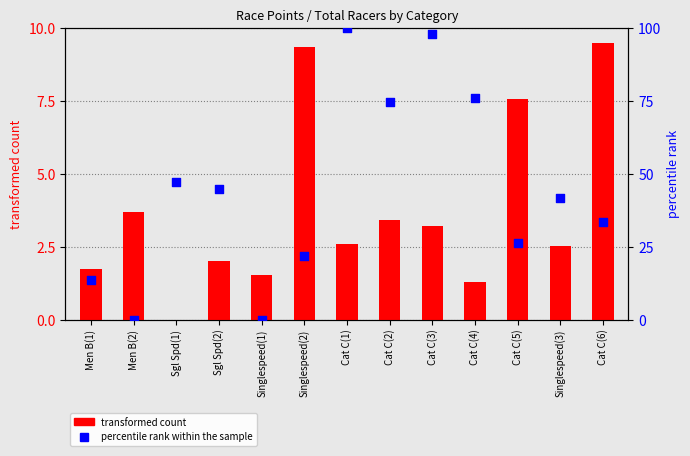

Which series has the largest total across all categories?

percentile rank within the sample